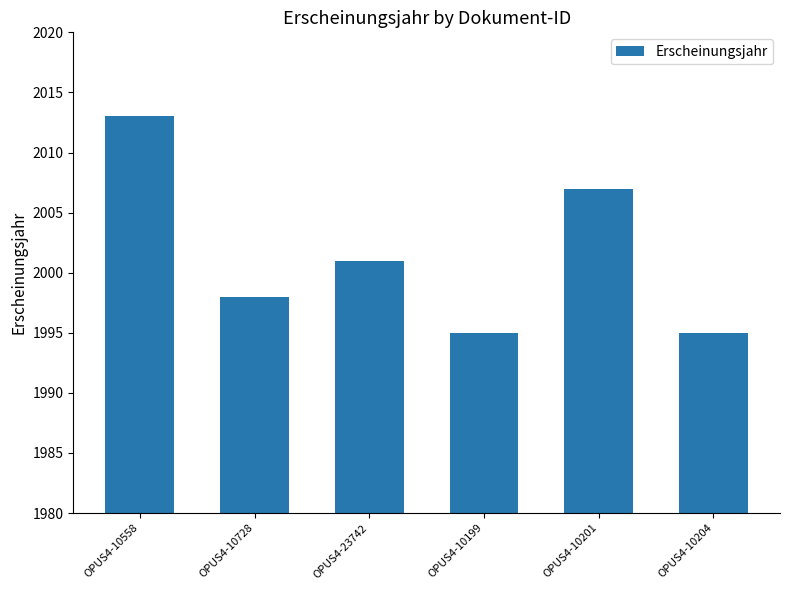

What is the label of the 2nd bar from the left?

OPUS4-10728